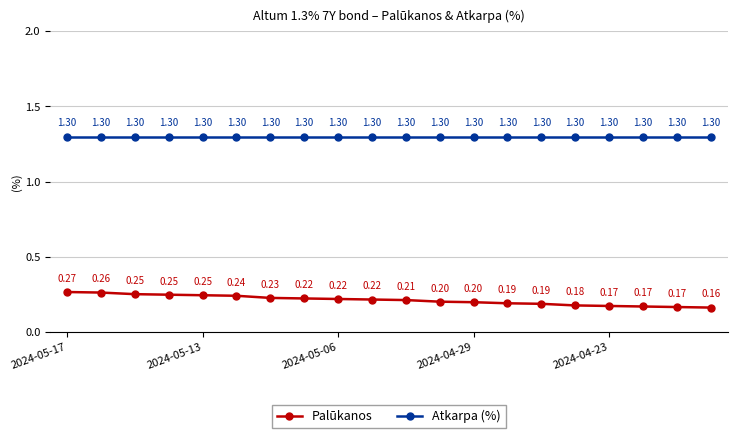

Does the chart have visible grid lines?

Yes